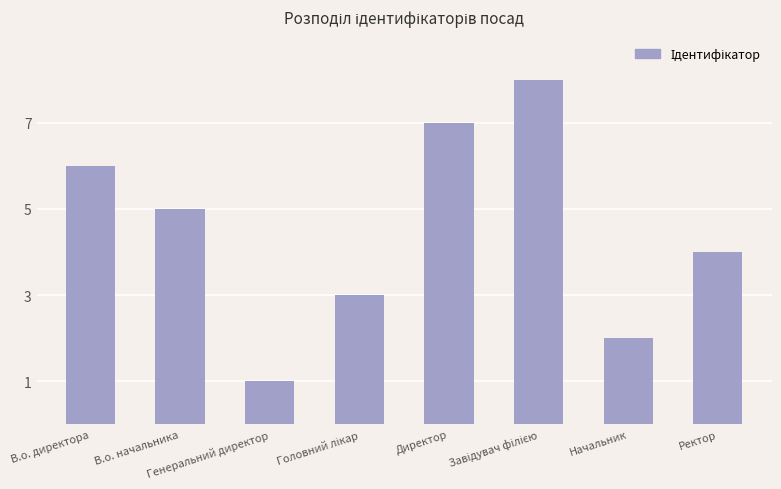

Are the bars horizontal?

No